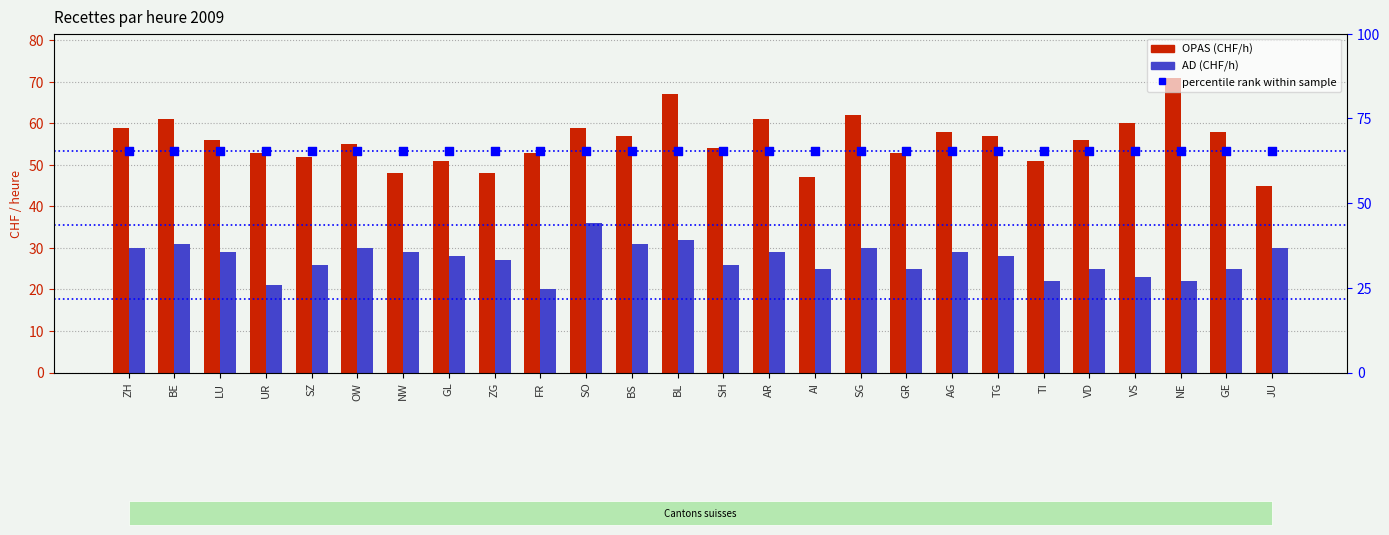

What are all the series names shown in the legend?

OPAS (CHF/h), AD (CHF/h), percentile rank within sample